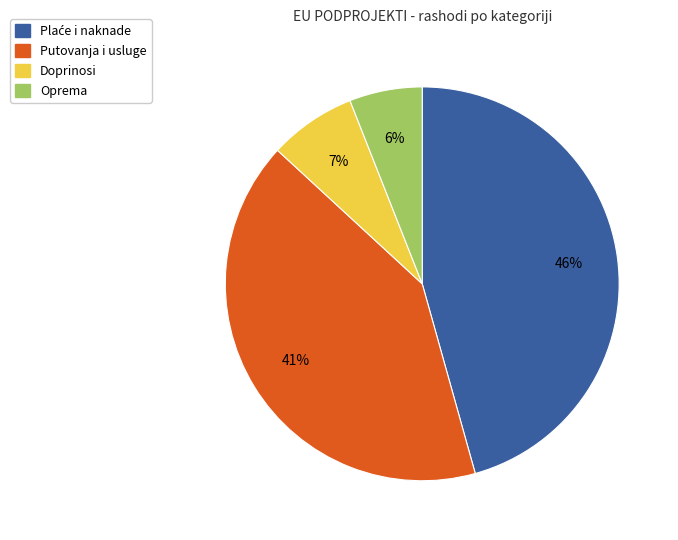

Count the number of slices in the pie.

4